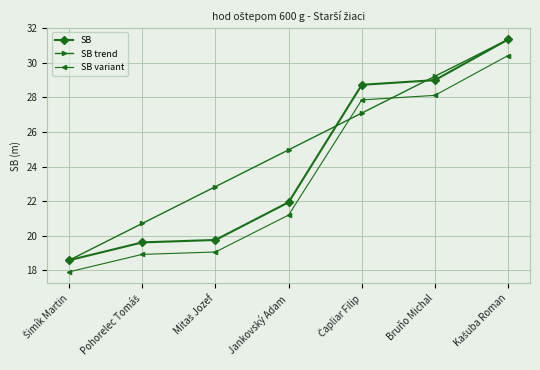

What are all the series names shown in the legend?

SB, SB trend, SB variant